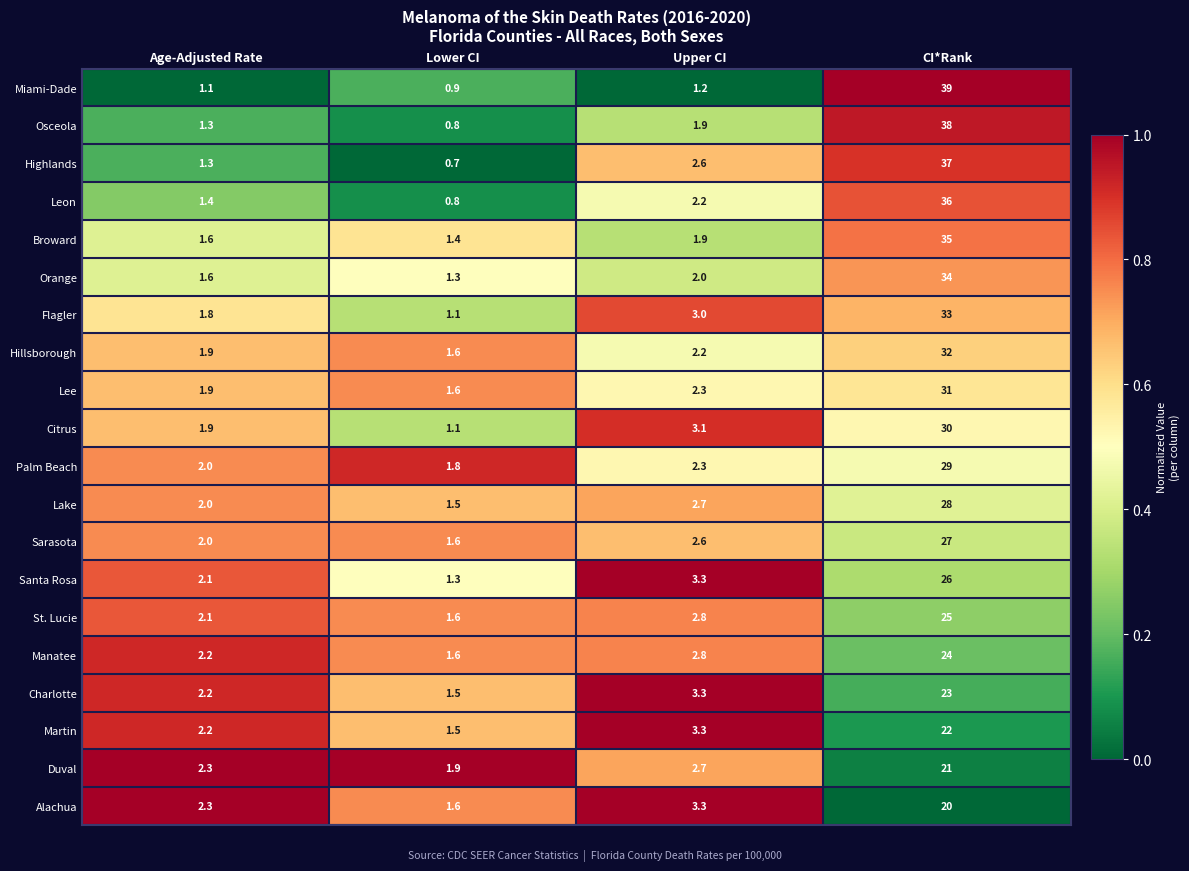

The Alachua series shows 3.3 at Upper CI. True or false?

True